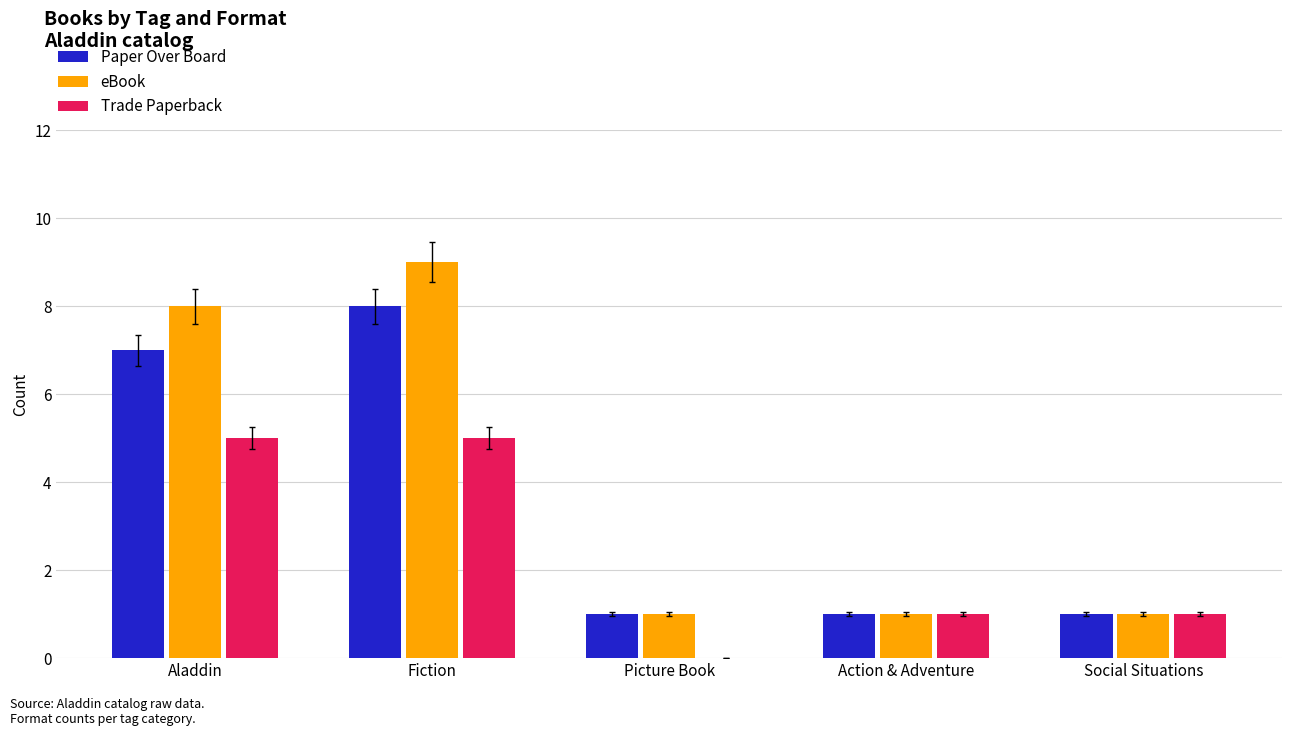

Is it true that Paper Over Board equals 5 at Aladdin?

False